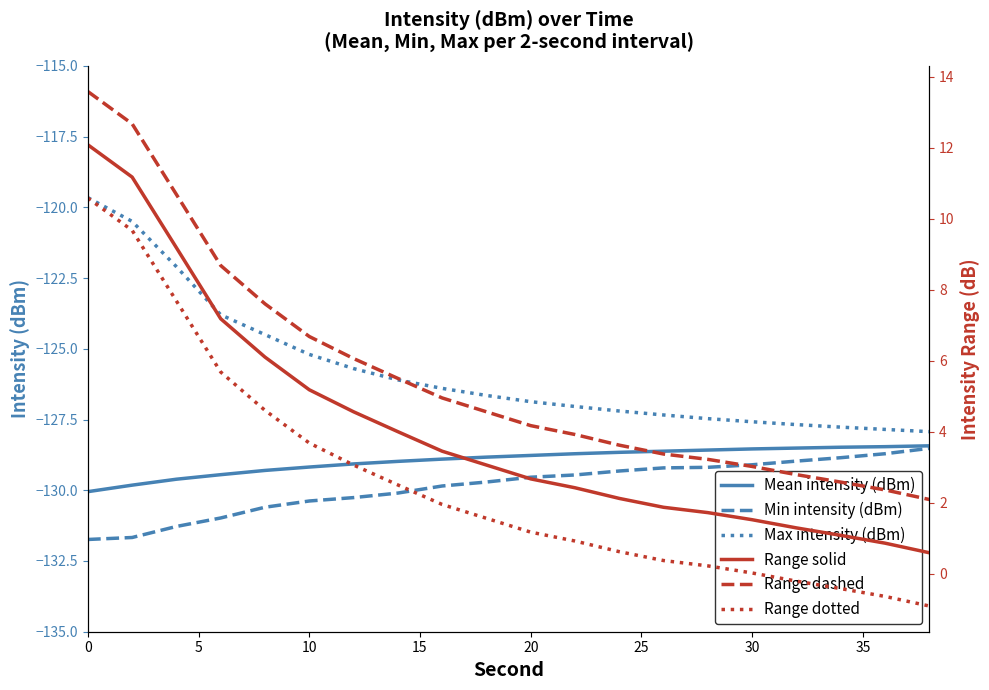

True or false: Min intensity (dBm) and Max intensity (dBm) cross at least once.

False